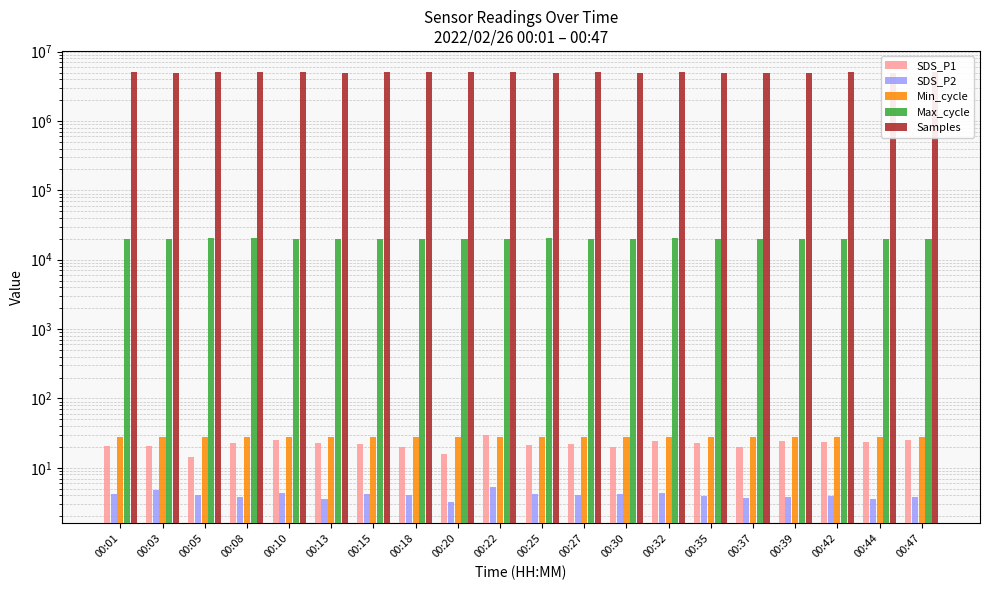

The value of Min_cycle at 00:13 is 14.4. True or false?

False